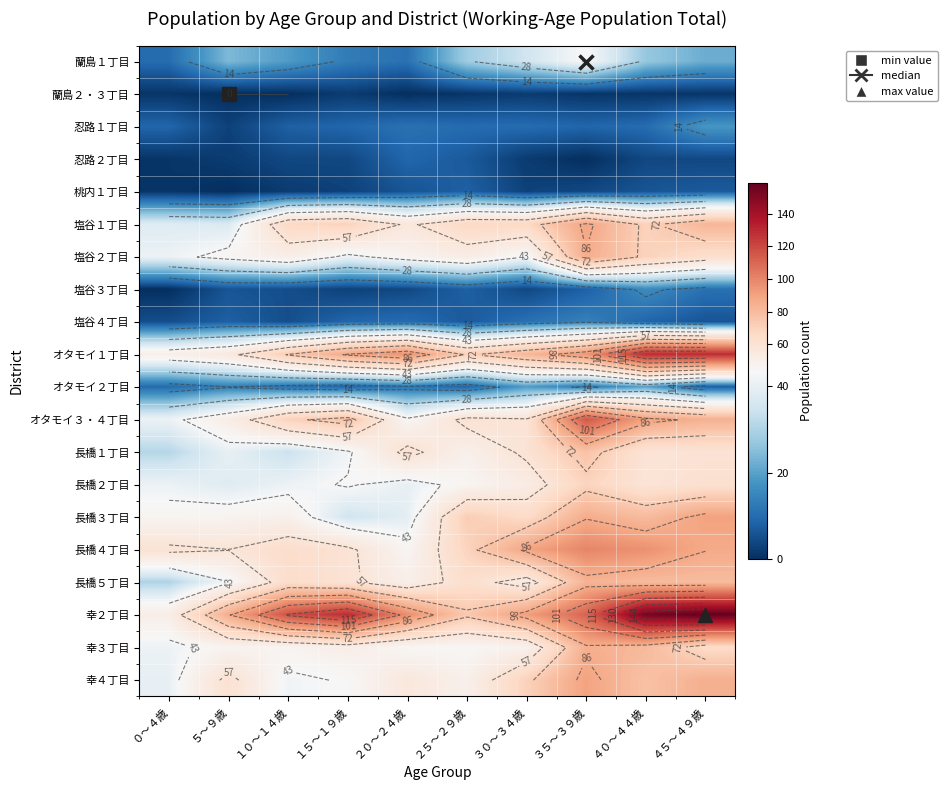

What is the total value across all series at ４０～４４歳?

1137